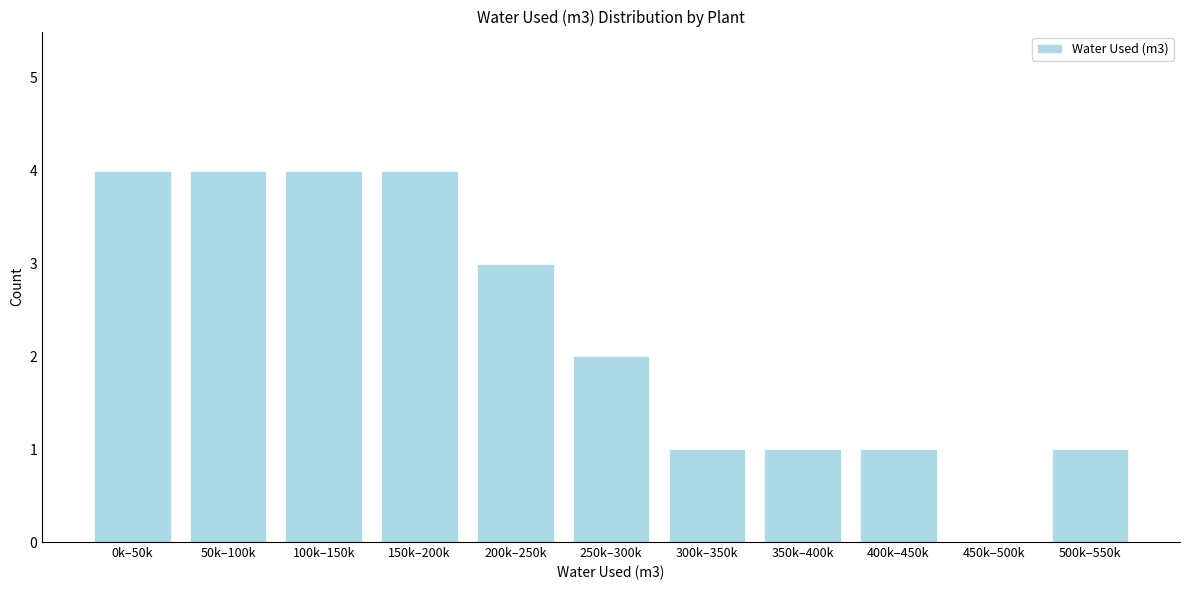

Reading left to right, extract all data points from this chart.

0k–50k=4	50k–100k=4	100k–150k=4	150k–200k=4	200k–250k=3	250k–300k=2	300k–350k=1	350k–400k=1	400k–450k=1	450k–500k=0	500k–550k=1